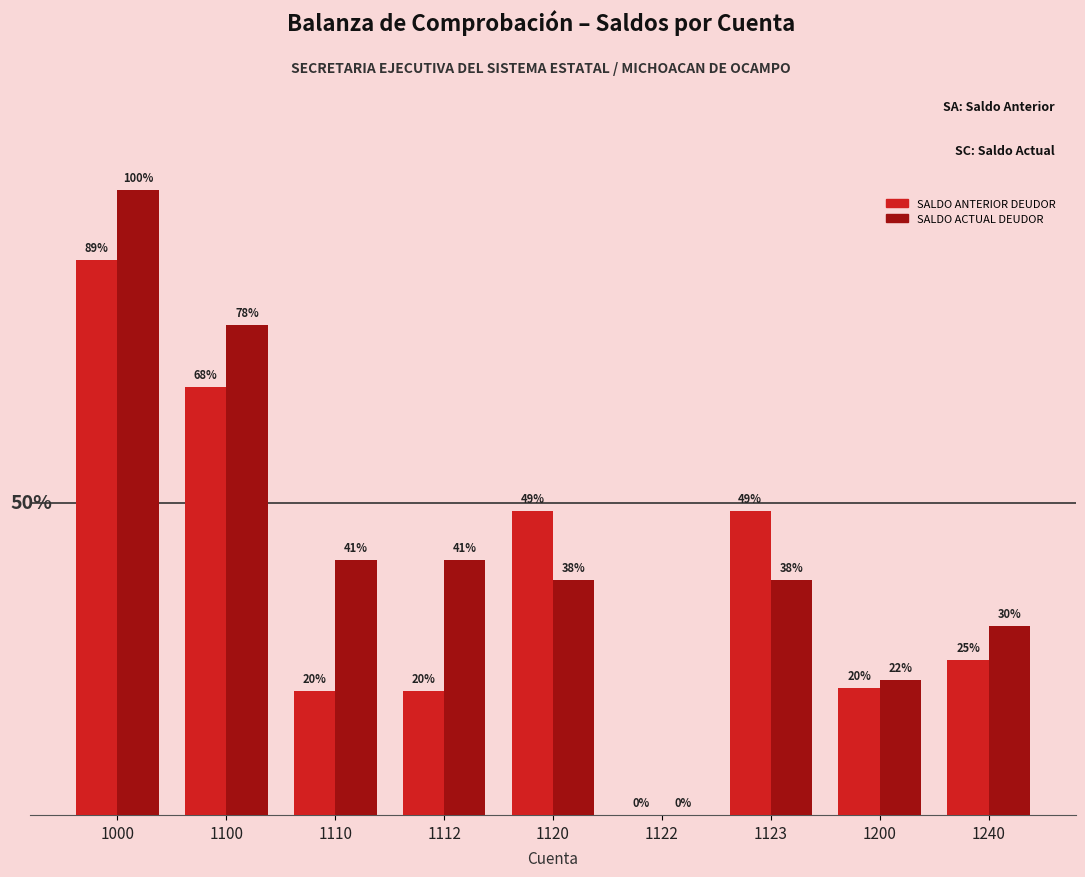

Is the value of SALDO ANTERIOR DEUDOR at 1122 greater than the value of SALDO ACTUAL DEUDOR at 1112?

No